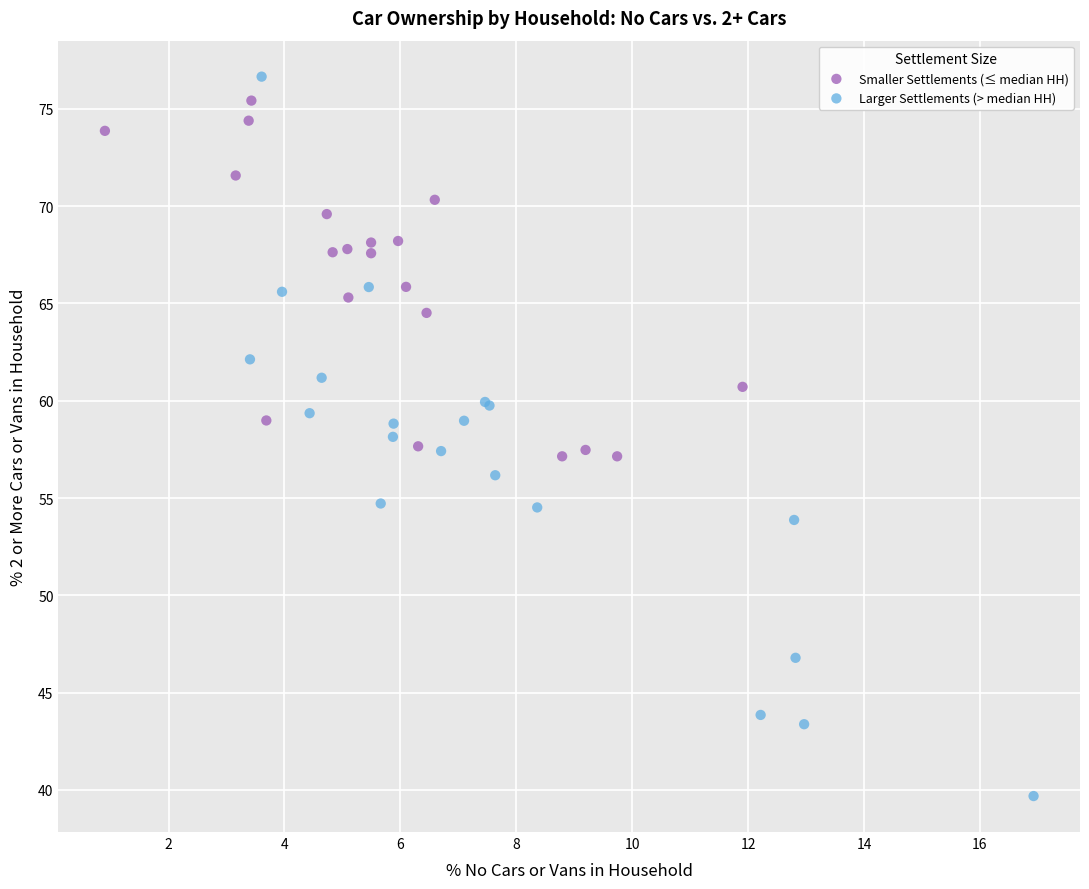

Which series has the largest Y range (max minus min)?

Larger Settlements (> median HH)